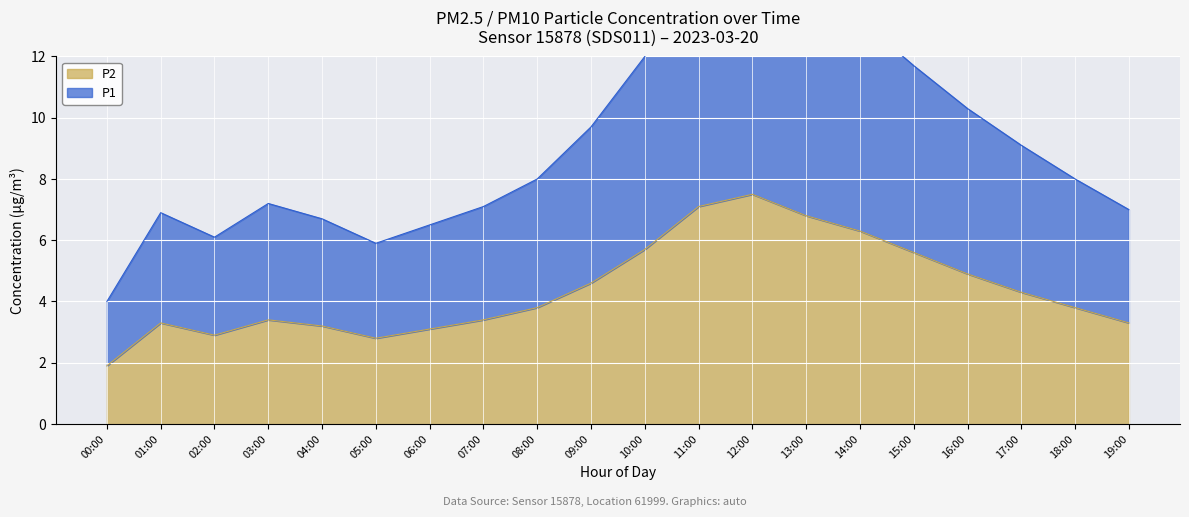

Reading left to right, extract all data points from this chart.

P1: 4.0	6.9	6.1	7.2	6.7	5.9	6.5	7.1	8.0	9.7	12.0	14.9	15.7	14.3	13.2	11.7	10.3	9.1	8.0	7.0
P2: 1.9	3.3	2.9	3.4	3.2	2.8	3.1	3.4	3.8	4.6	5.7	7.1	7.5	6.8	6.3	5.6	4.9	4.3	3.8	3.3